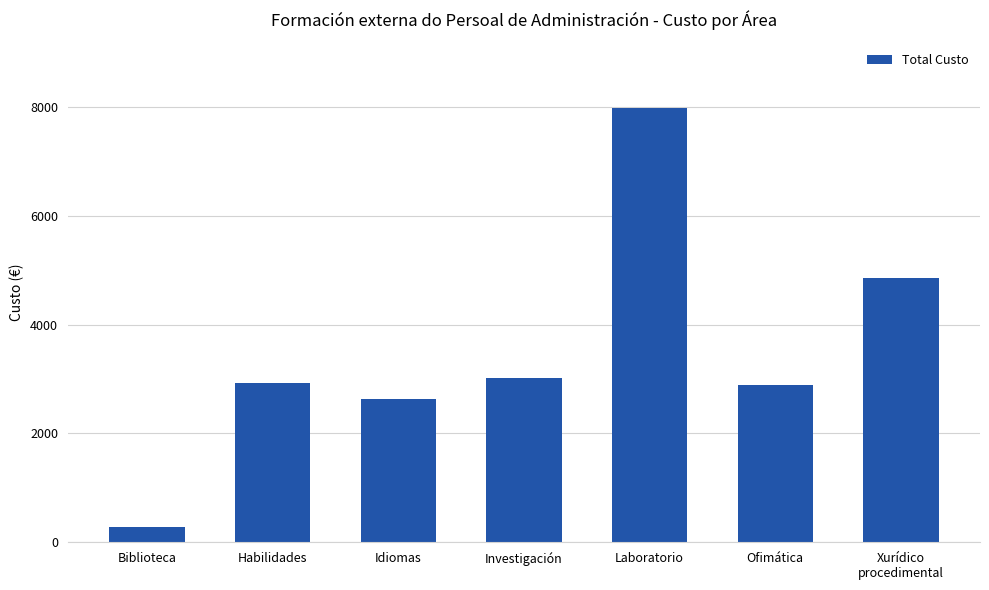

What is the label of the 6th bar from the right?

Habilidades